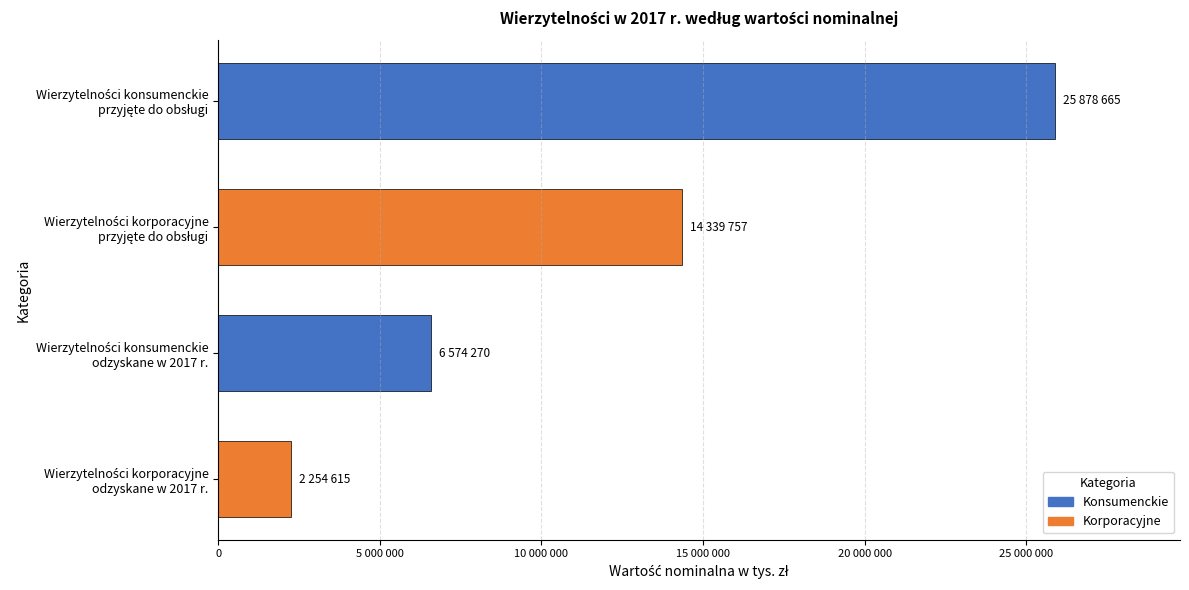

Are the bars horizontal?

Yes